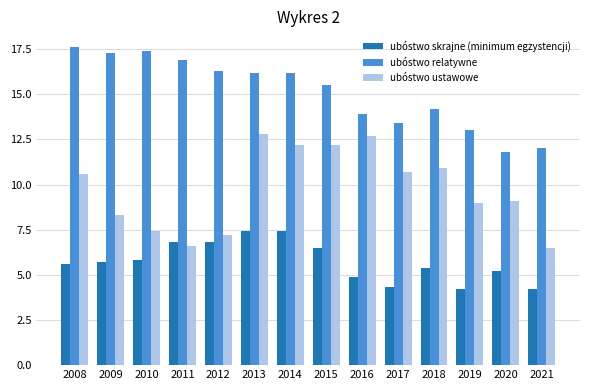

Reading left to right, extract all data points from this chart.

ubóstwo skrajne (minimum egzystencji): 5.6	5.7	5.8	6.8	6.8	7.4	7.4	6.5	4.9	4.3	5.4	4.2	5.2	4.2
ubóstwo relatywne: 17.6	17.3	17.4	16.9	16.3	16.2	16.2	15.5	13.9	13.4	14.2	13.0	11.8	12.0
ubóstwo ustawowe: 10.6	8.3	7.4	6.6	7.2	12.8	12.2	12.2	12.7	10.7	10.9	9.0	9.1	6.5